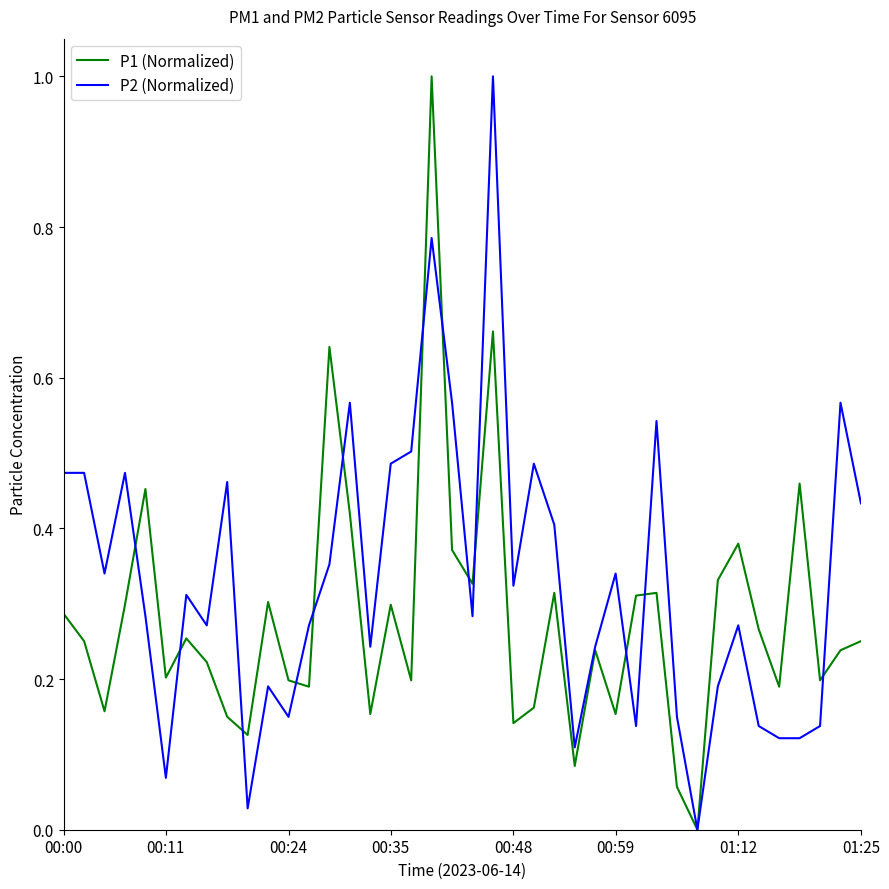

Is this an area chart (filled region under the line)?

No